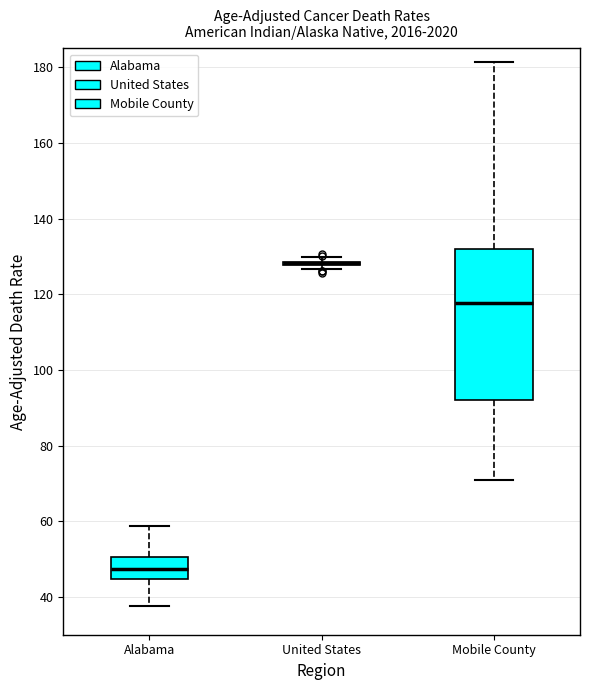

Reading left to right, read every box against the y-axis: the position of its median line, the range the box covers, and the ends of its whiskers. The values are not printed on the chart, so give them approximately, as read against the axis.

Alabama: median 48, box 44 to 50, whiskers 38 to 58
United States: box collapsed to a line at 128, whiskers 126 to 130
Mobile County: median 118, box 92 to 132, whiskers 70 to 182